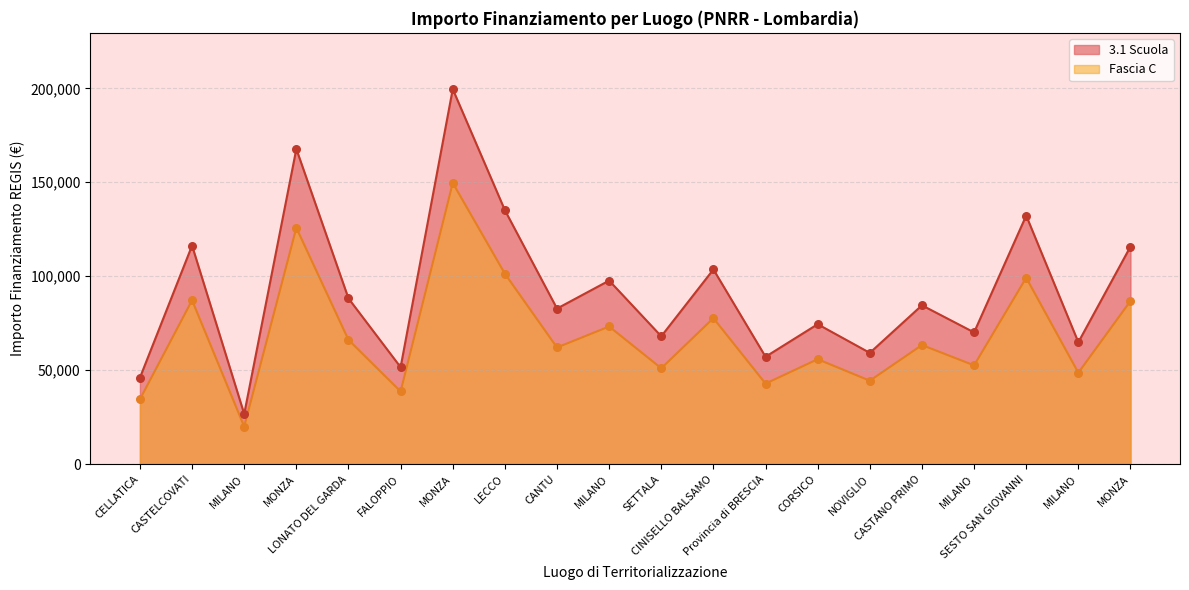

At how many categories does at least one series exceed 68927?

13